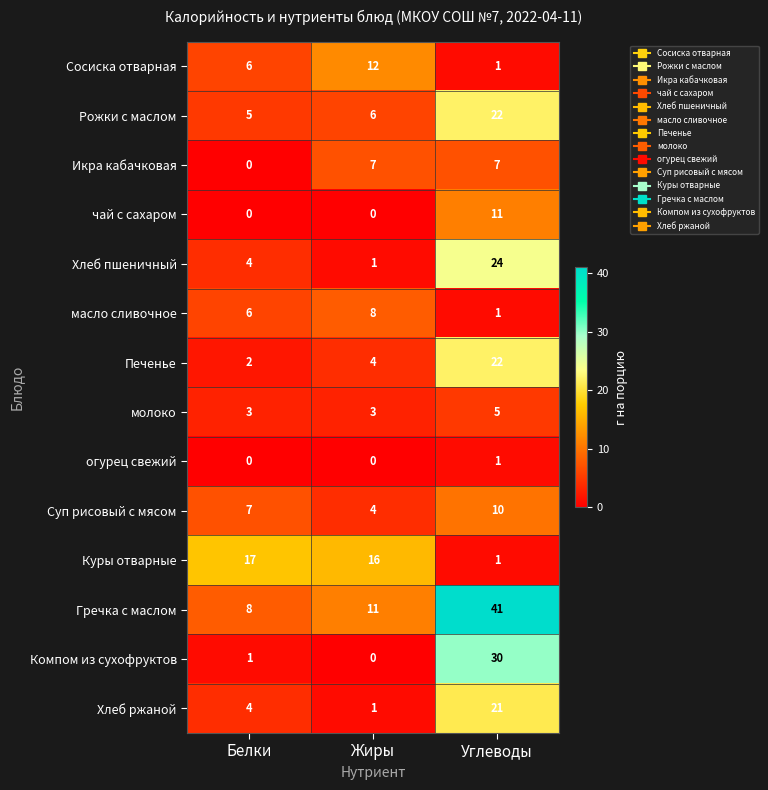

Where is Куры отварные nearest to the value 9?

Жиры